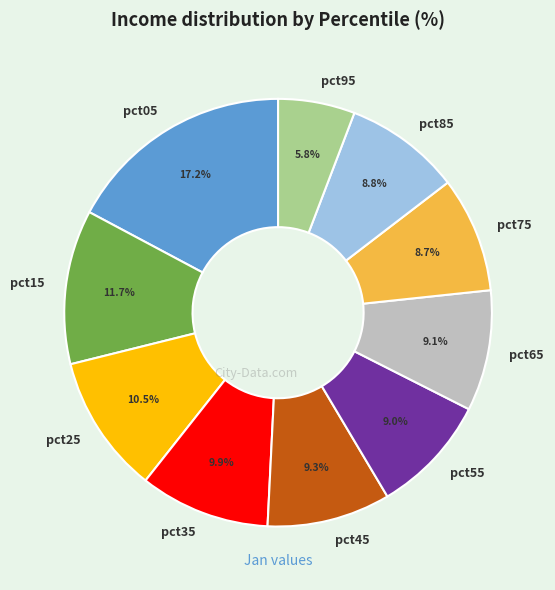

What percentage is the pct75 slice, to the nearest percent?

9%